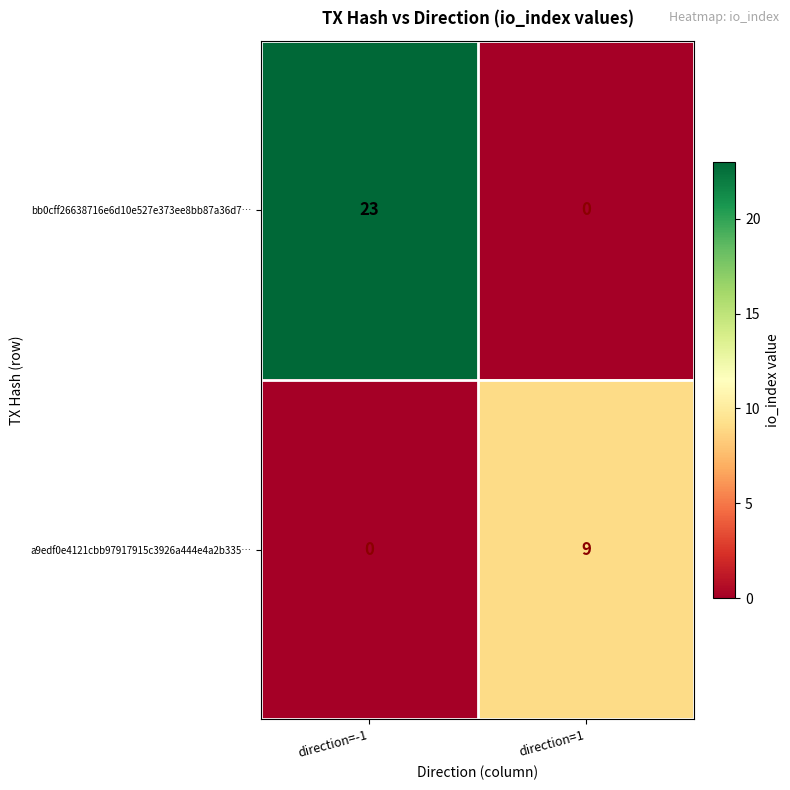

Reading left to right, list all the values displayed in this chart.

bb0cff26638716e6d10e527e373ee8bb87a36d7…: direction=-1=23	direction=1=0
a9edf0e4121cbb97917915c3926a444e4a2b335…: direction=-1=0	direction=1=9